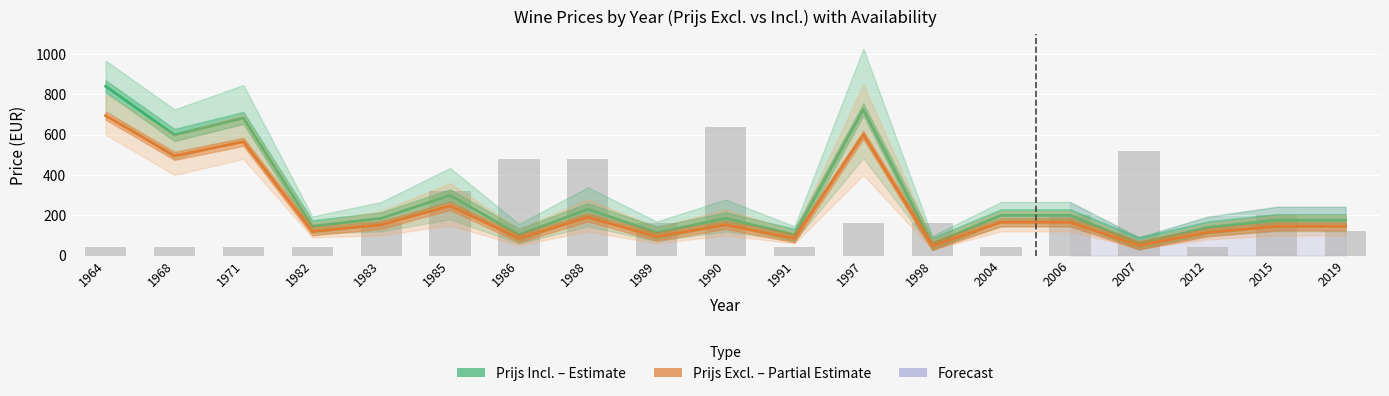

Which category has the lowest value in the Prijs Excl. (EUR) – Partial Estimate series?

1998